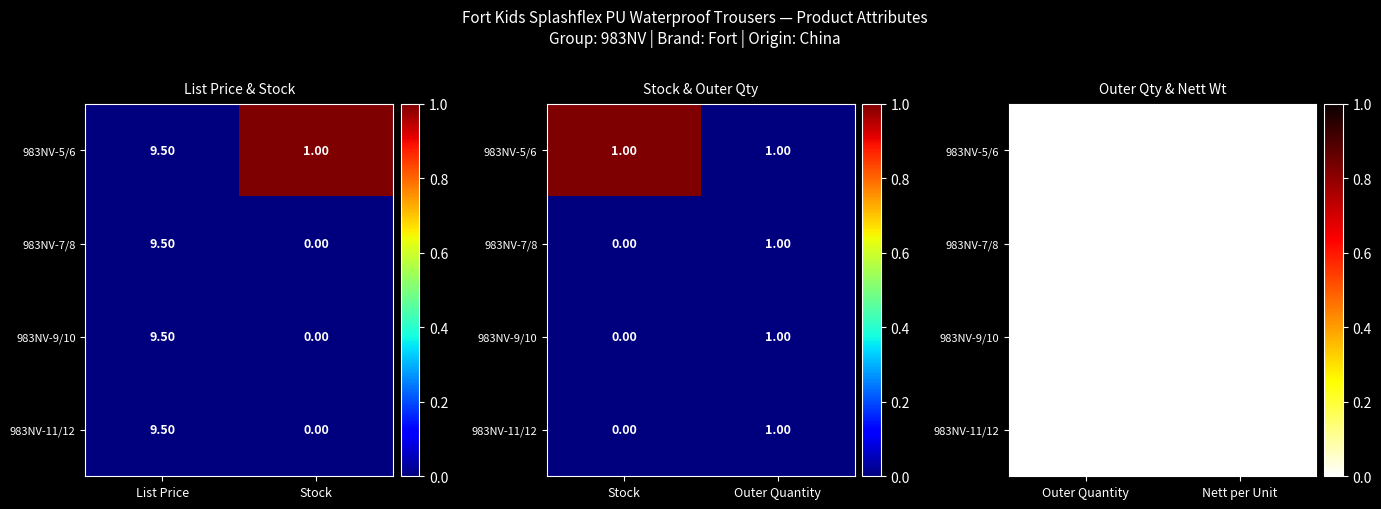

The chart shows a value of 0 at 983NV-11/12. True or false?

True